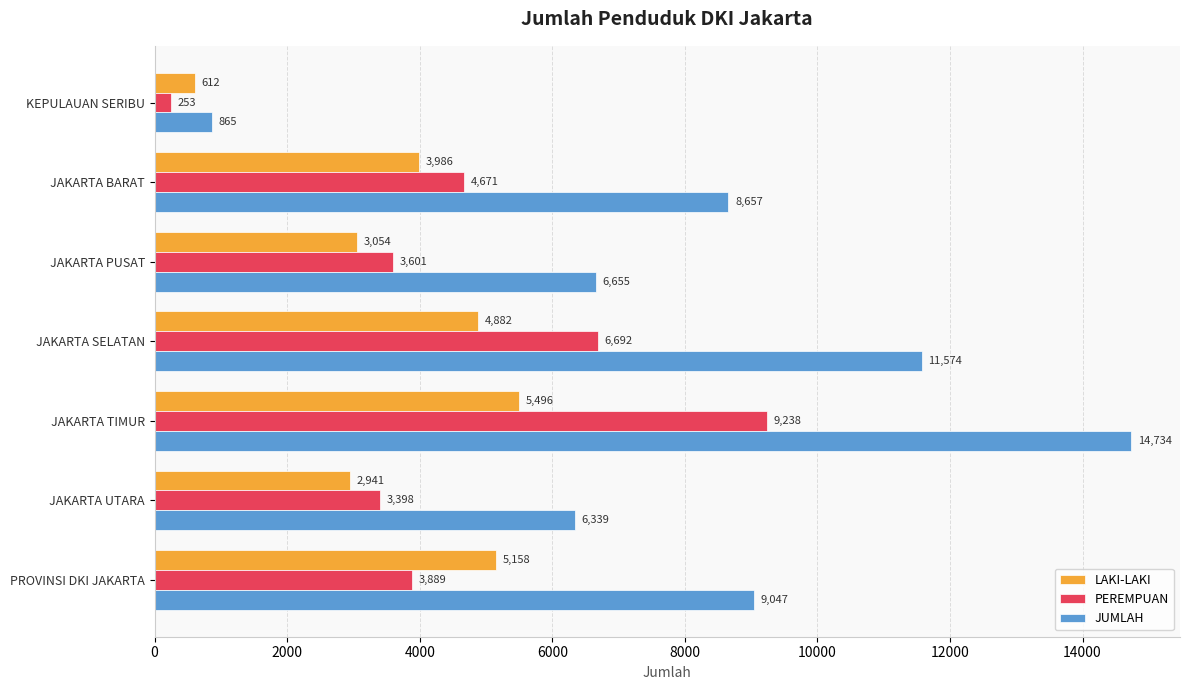

Between JAKARTA PUSAT and JAKARTA UTARA, which series saw the biggest shift?

JUMLAH